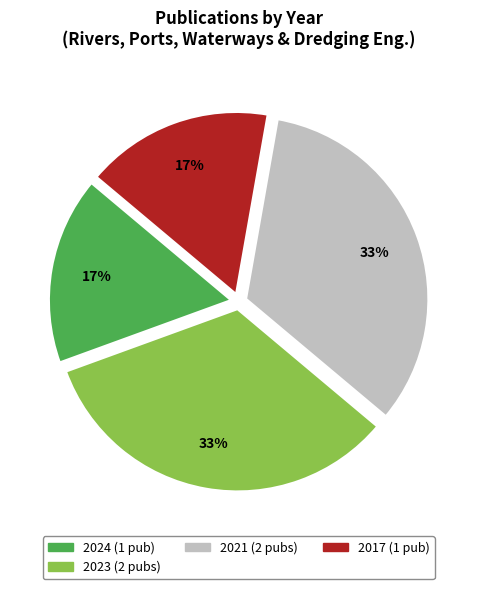

Is there a majority slice in this chart?

No